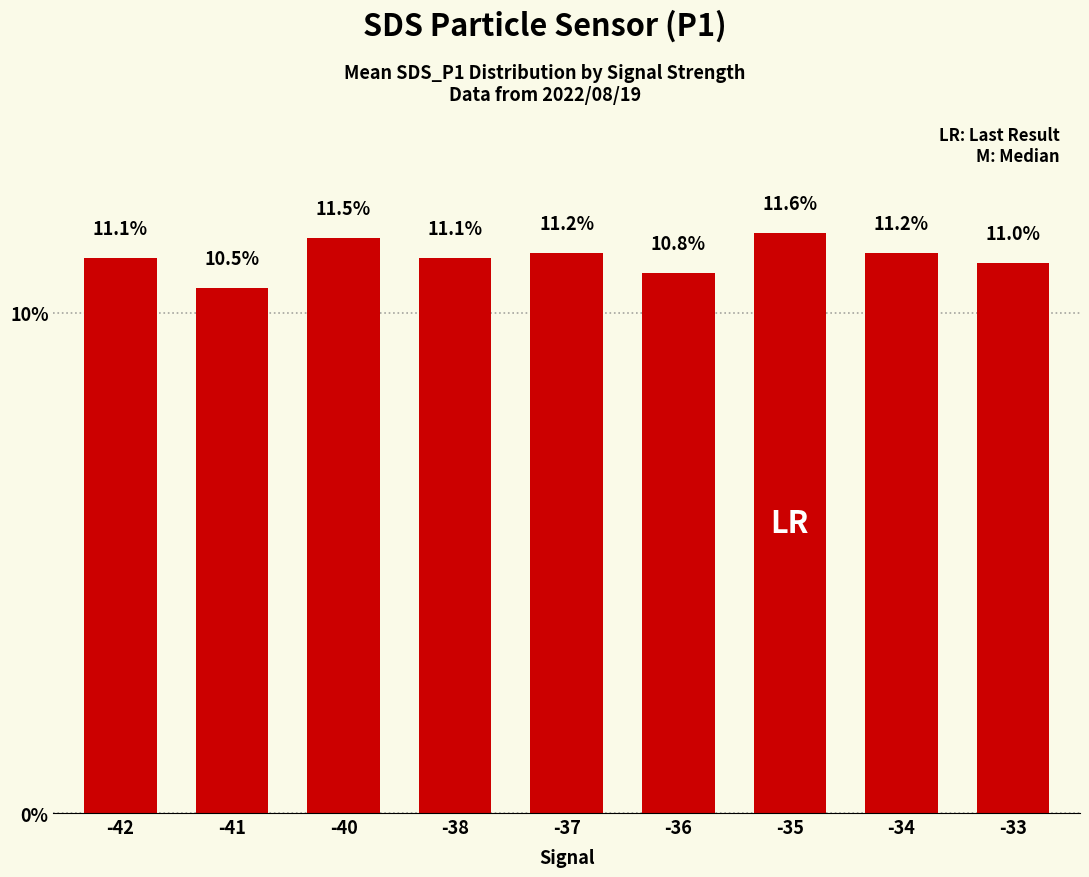

Approximately how many times larger is the value at -40 compared to -33?

1.0